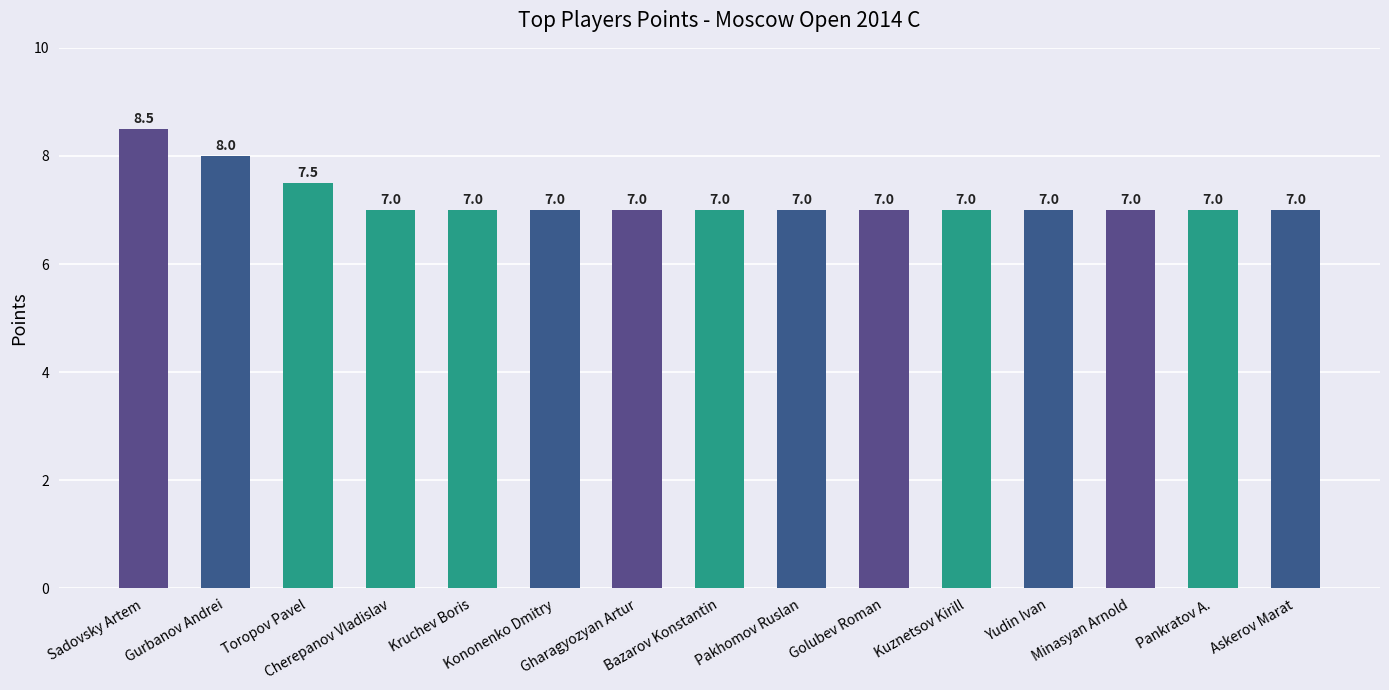

Are the bars grouped side by side (vs. stacked)?

No